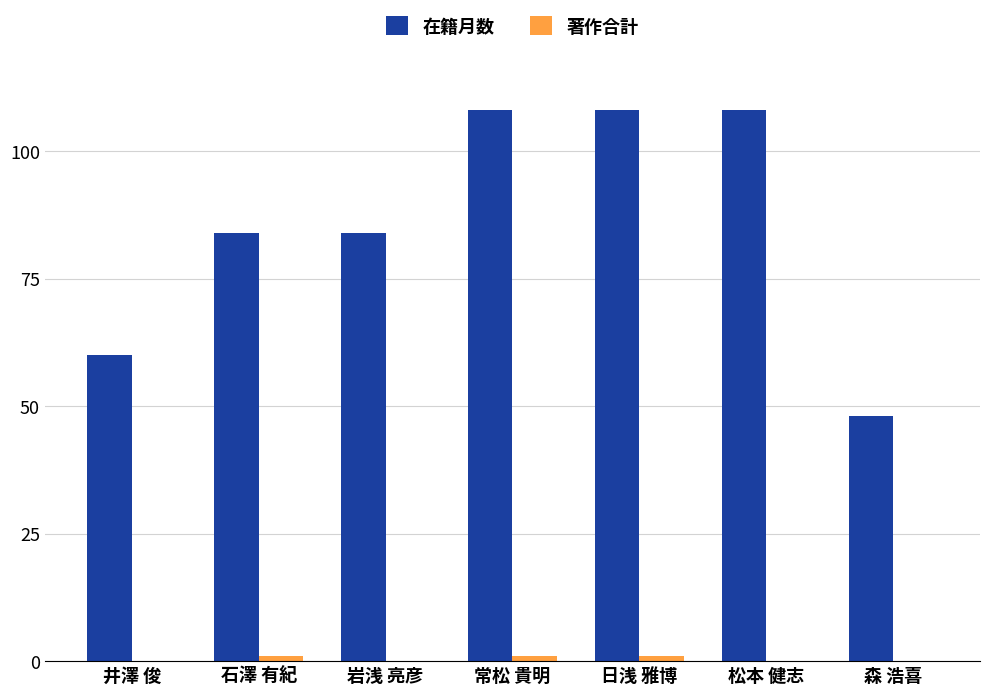

What is the sum of all 在籍月数 values?

600